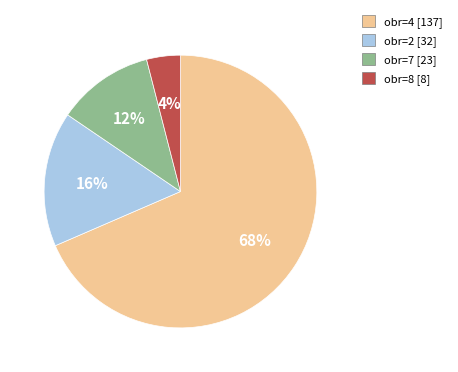

Is there a majority slice in this chart?

Yes